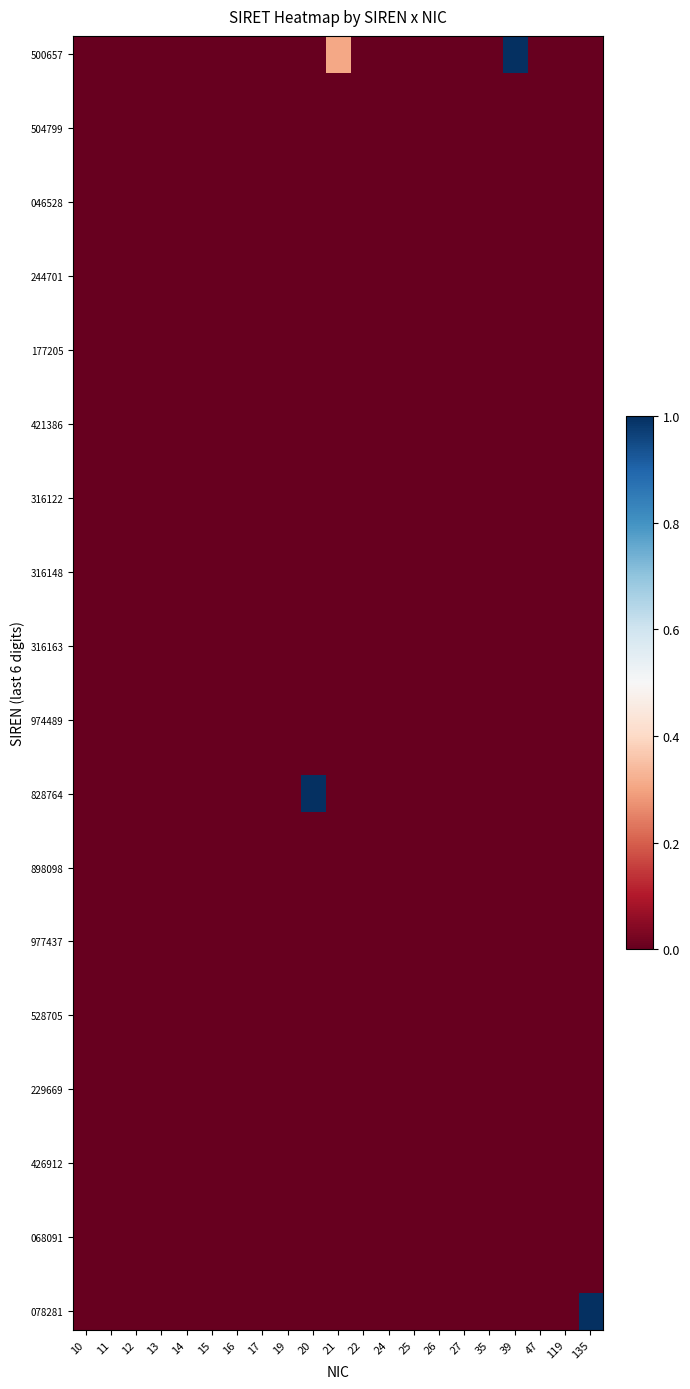

Which has a higher value, 10 or 15?

10